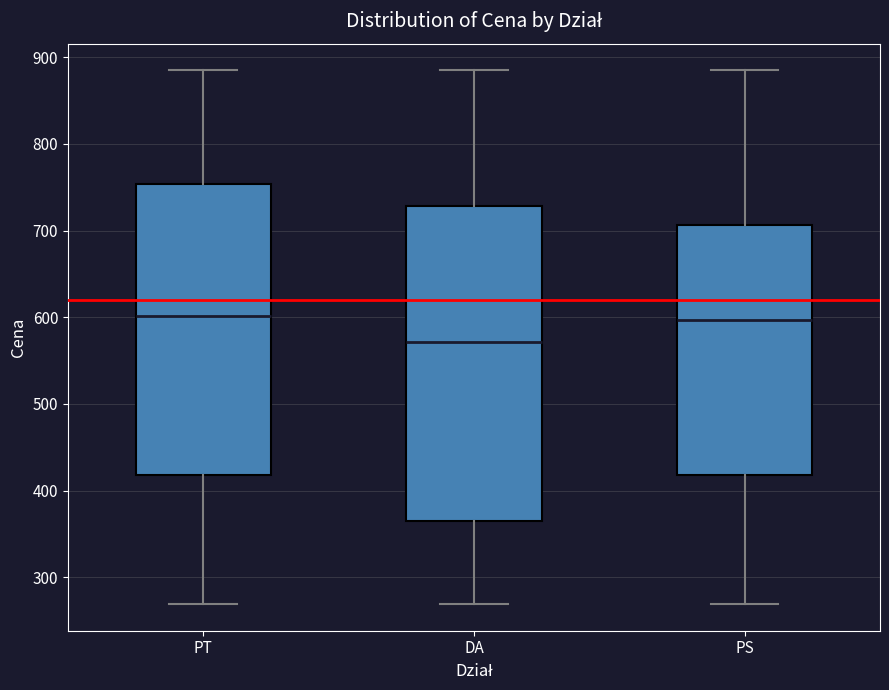

Reading left to right, transcribe this box plot: for each box, give where its median line is, the range the box spans, and where its two whiskers end, as read against the y-axis. The values are not printed on the chart, so give them approximately, as read against the axis.

PT: median 600, box 420 to 750, whiskers 270 to 890
DA: median 570, box 370 to 730, whiskers 270 to 890
PS: median 600, box 420 to 710, whiskers 270 to 890